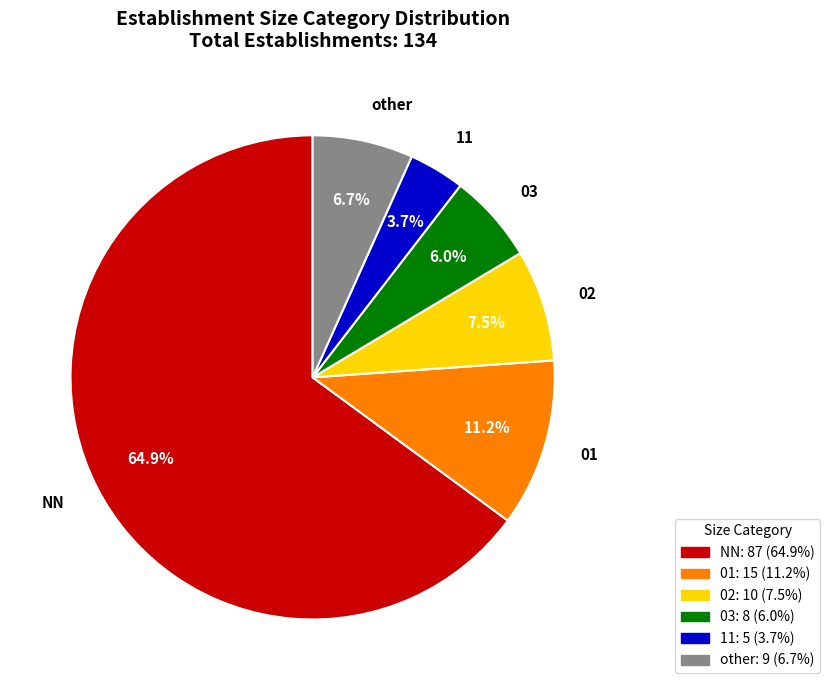

Is NN the majority of the pie?

Yes